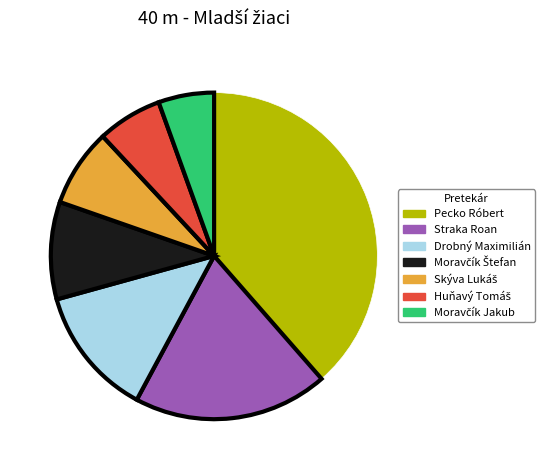

What is the ratio of the value at Straka Roan to the value at Drobný Maximilián?

1.5